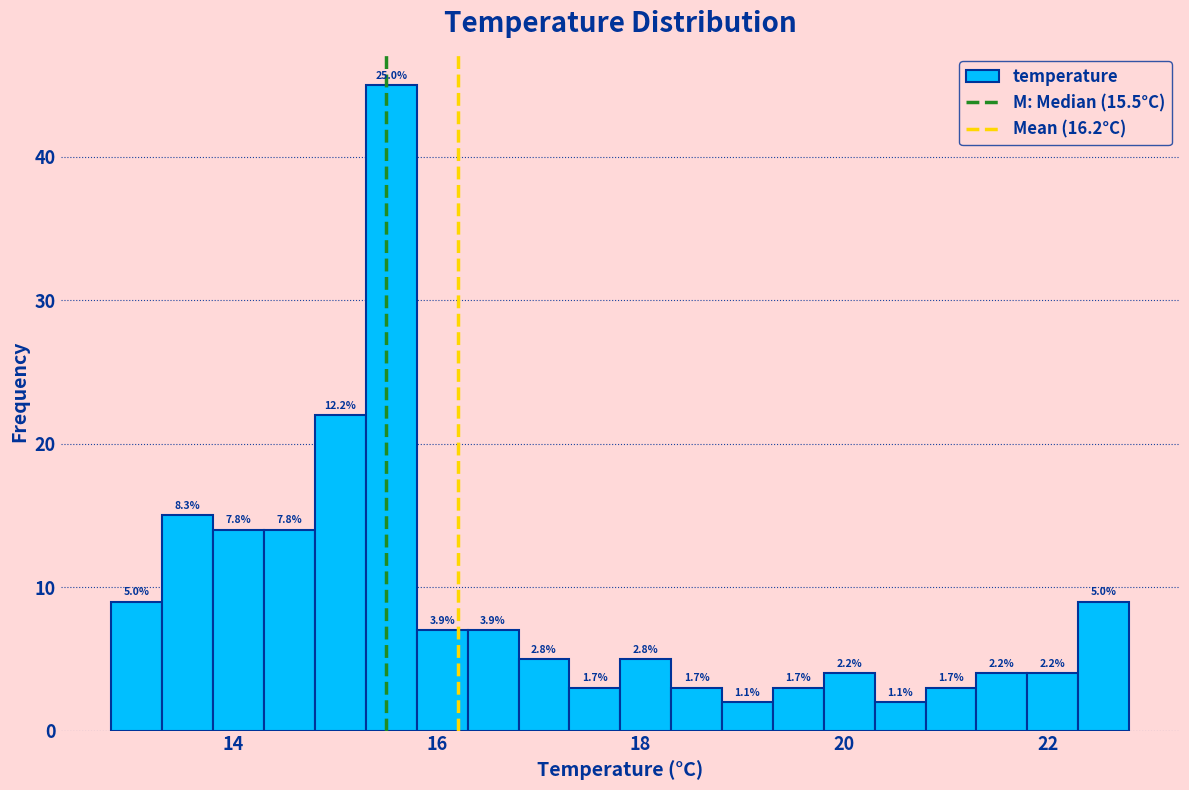

Read against the x-axis, roughly where is the centre of the tallest bar?

15.6